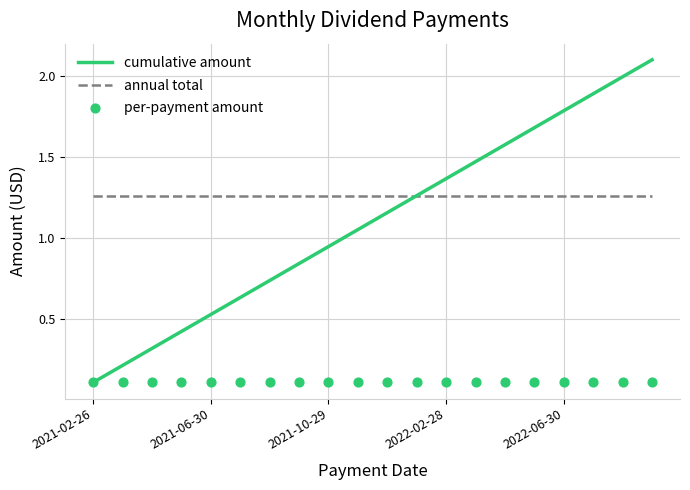

What are all the series names shown in the legend?

cumulative amount, annual total, per-payment amount